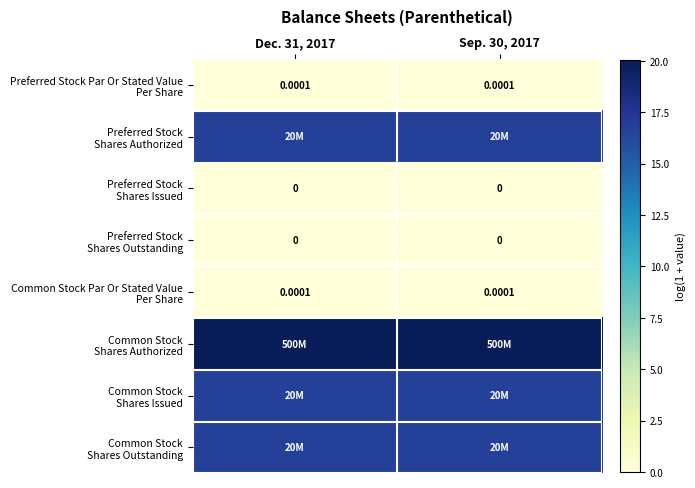

Which has a higher value, Sep. 30, 2017 or Dec. 31, 2017?

Sep. 30, 2017